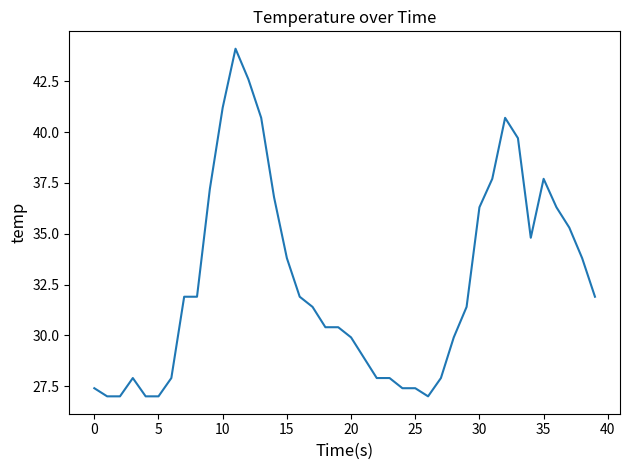

What is the maximum value shown in the chart?

44.1